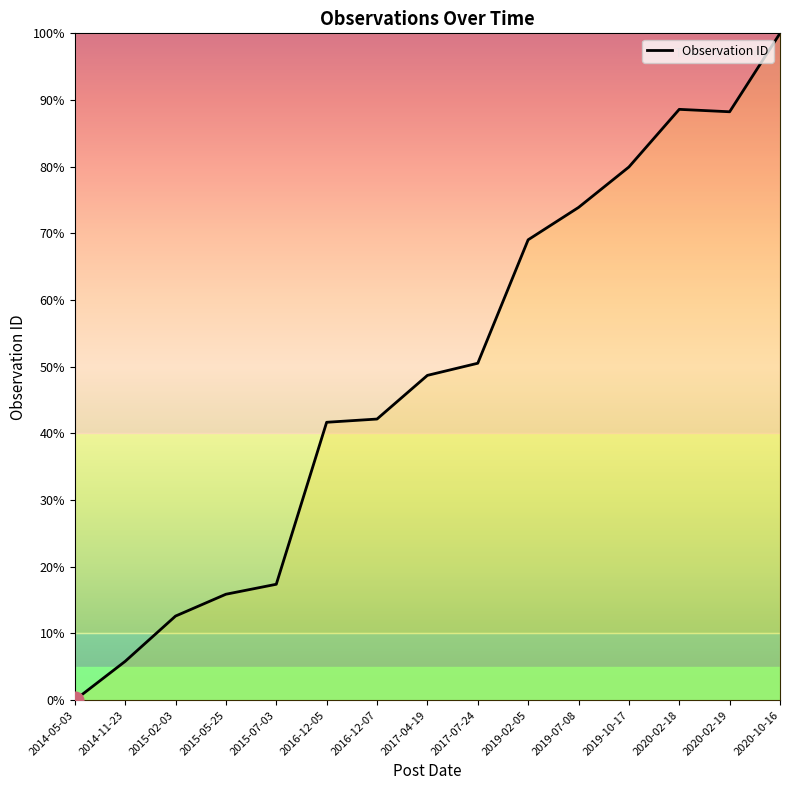

The chart shows a value of 48.7 at 2017-04-19. True or false?

True